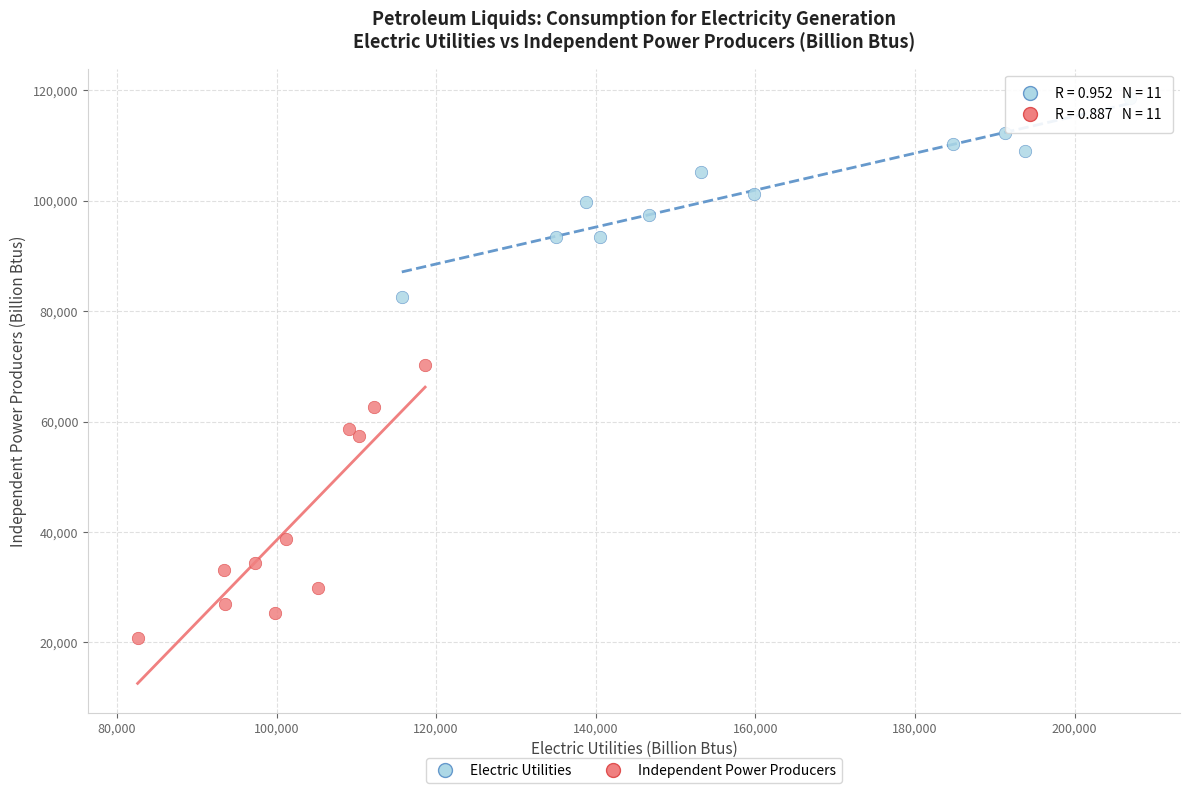

Which series reaches the minimum Y coordinate?

Independent Power Producers